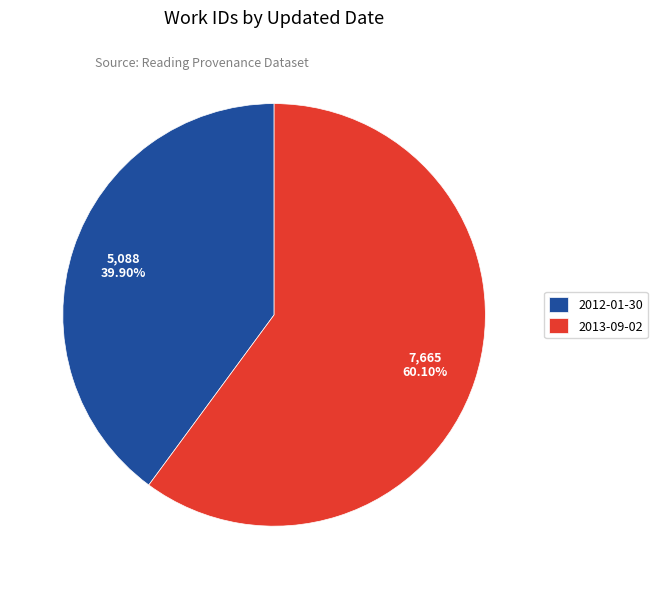

Which slice represents more than half of the pie?

2013-09-02